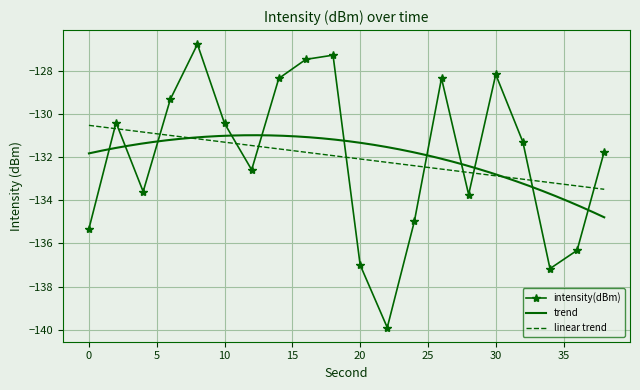

Reading left to right, what are all the values shown in this chart?

0=-135.3	2=-130.4	4=-133.6	6=-129.3	8=-126.8	10=-130.4	12=-132.6	14=-128.3	16=-127.5	18=-127.3	20=-137.0	22=-139.9	24=-135.0	26=-128.3	28=-133.7	30=-128.2	32=-131.3	34=-137.2	36=-136.3	38=-131.7